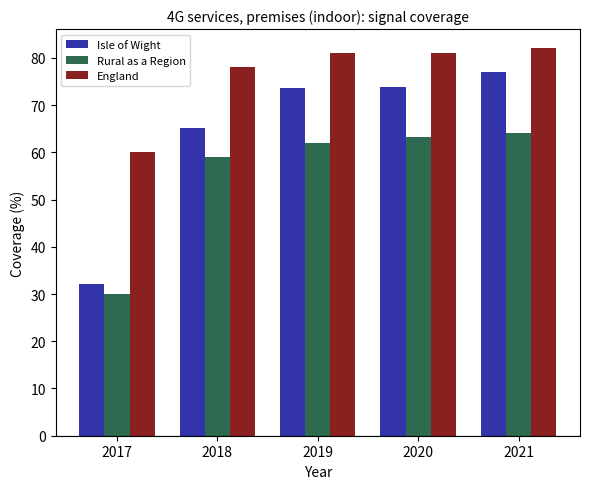

How many bars are there in total?

15